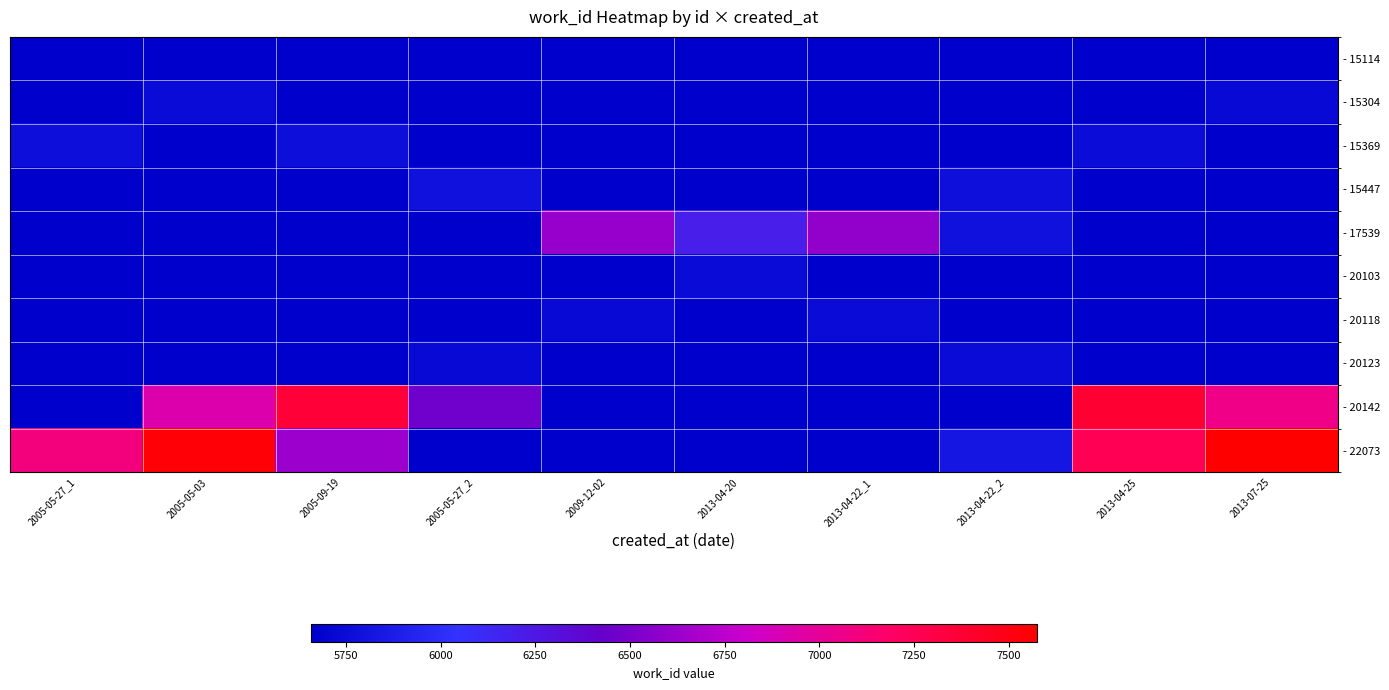

Which series has the largest total across all categories?

- 22073